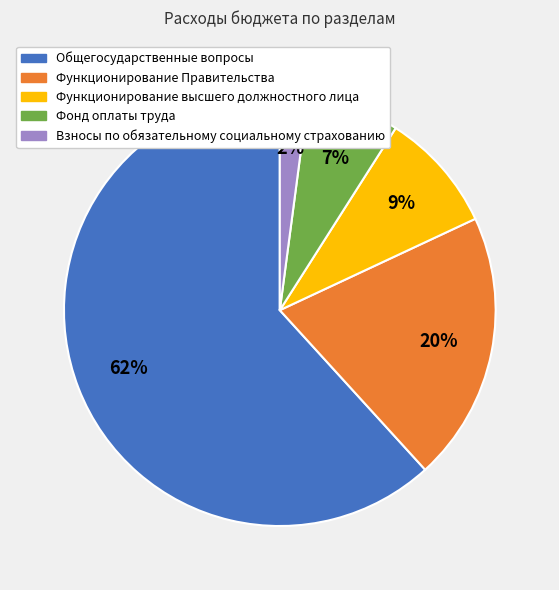

Is it true that Функционирование высшего должностного лица is 18% of the pie?

False